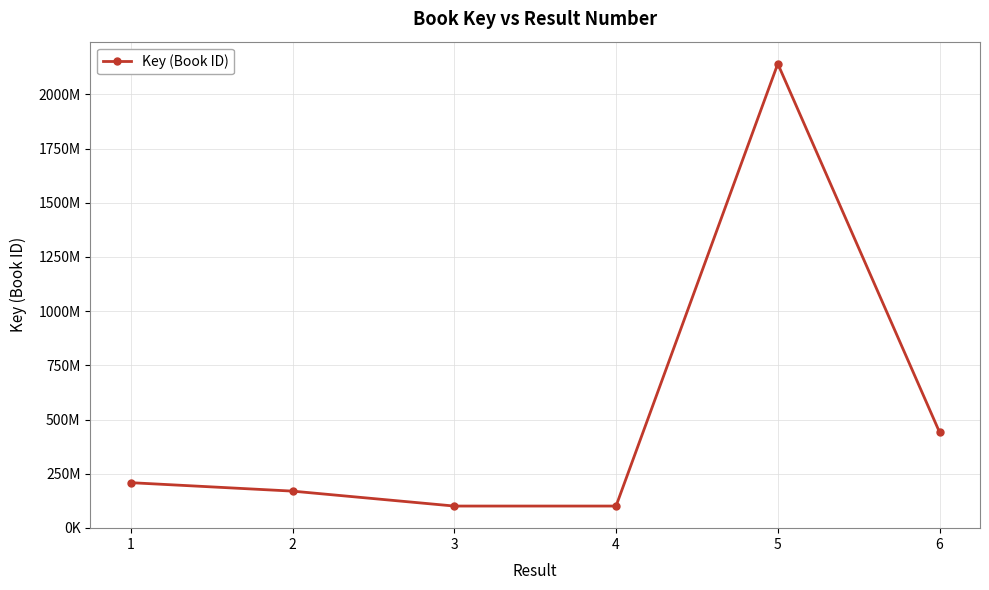

Does the chart have visible grid lines?

Yes